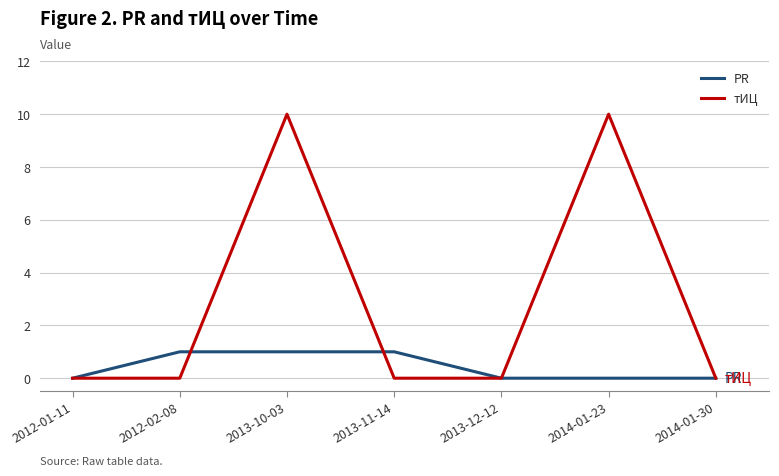

What position from the right is 2014-01-23?

2